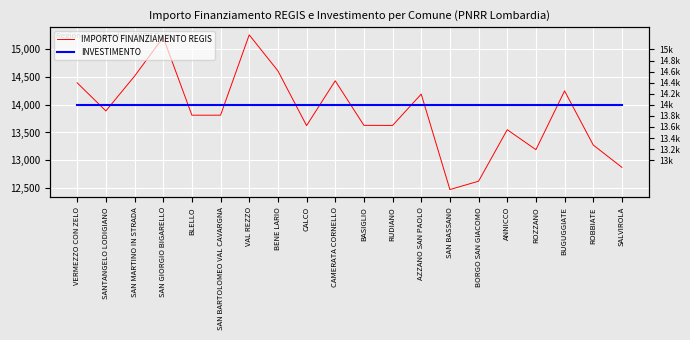

What position from the right is SANTANGELO LODIGIANO?

19